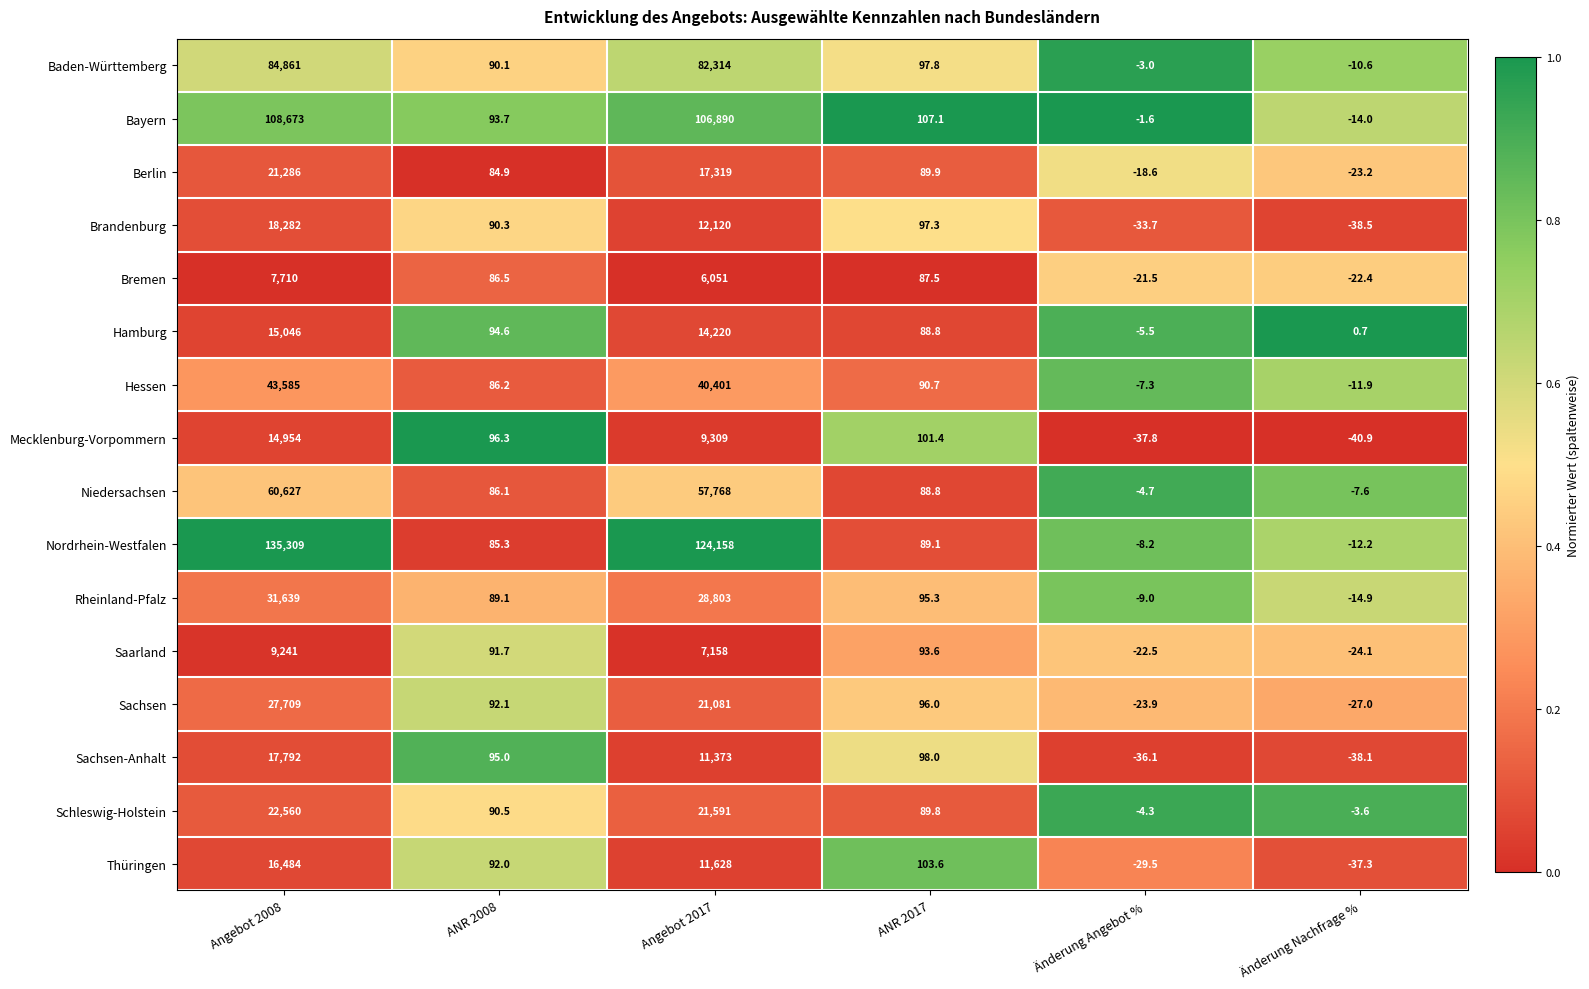

Which category has the highest value across all series?

Angebot 2008